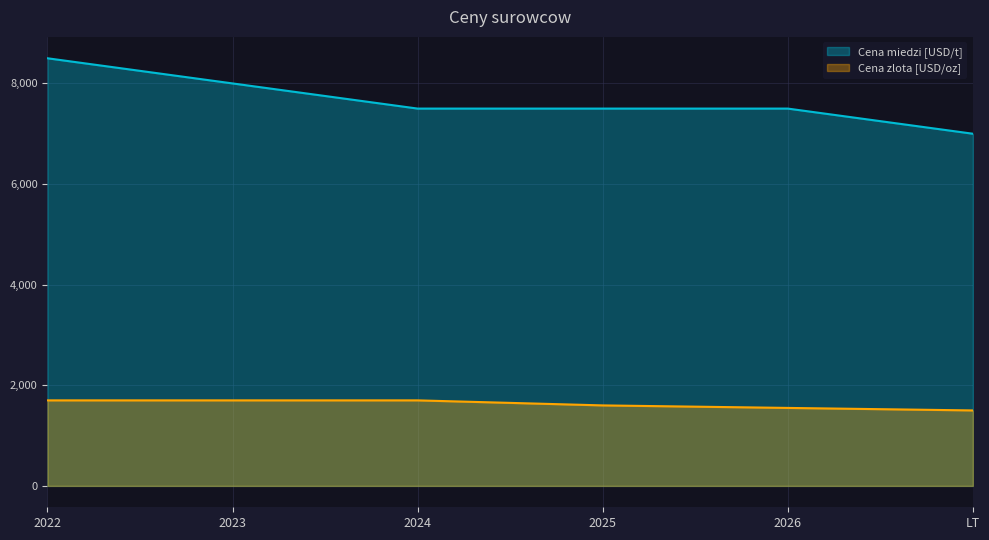

Reading left to right, list all the values displayed in this chart.

Cena miedzi [USD/t]: 8500	8000	7500	7500	7500	7000
Cena zlota [USD/oz]: 1700	1700	1700	1600	1550	1500